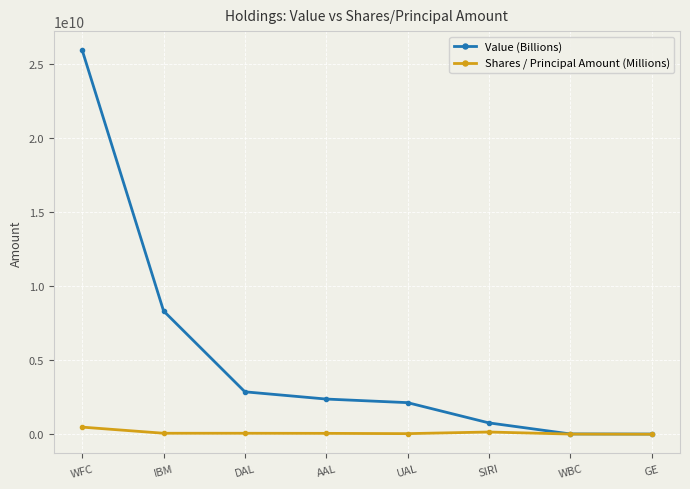

Count the number of categories in the chart.

8